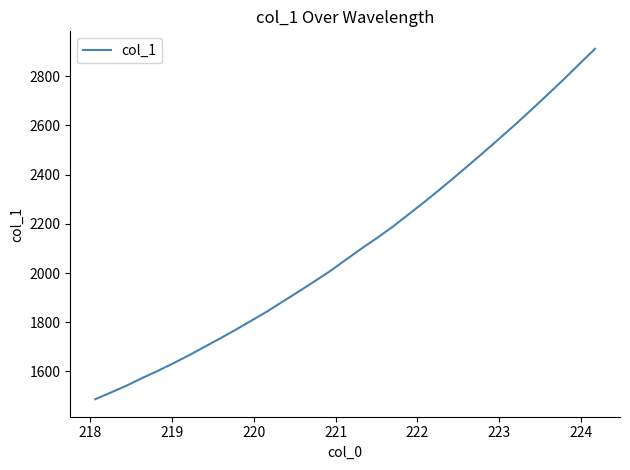

What is the difference between the maximum and minimum values?

1424.5